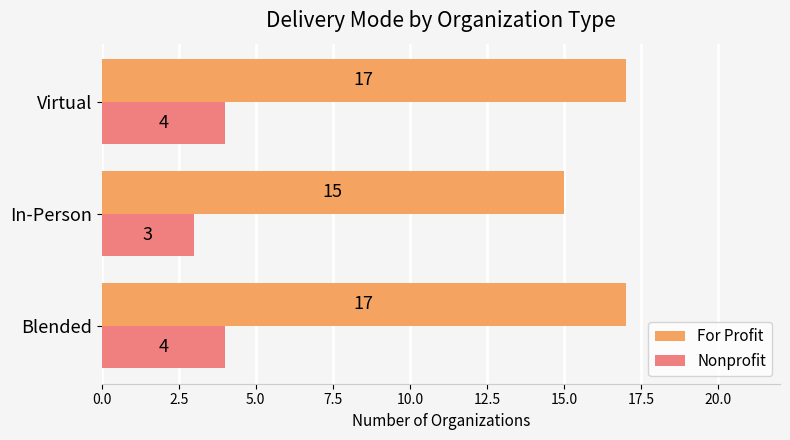

At how many categories does at least one series exceed 8?

3